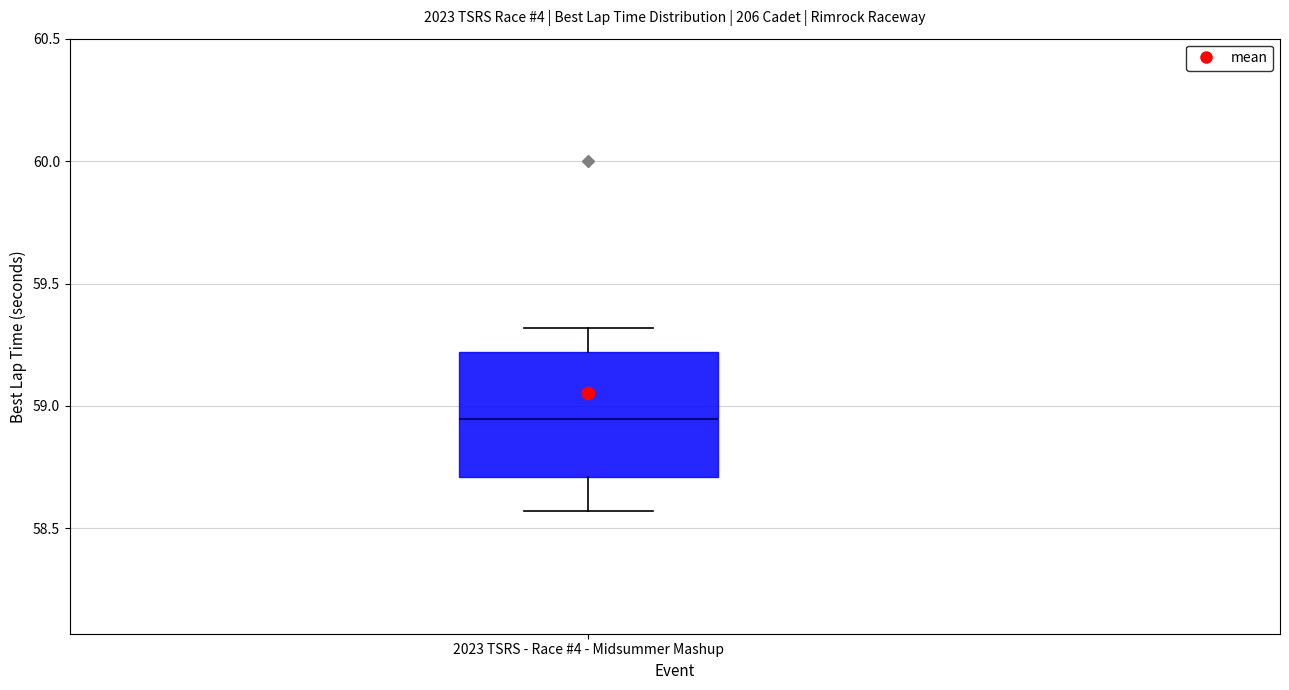

Transcribe this box plot: give where the median line is, the range the box spans, and where the two whiskers end, as read against the y-axis. The values are not printed on the chart, so give them approximately, as read against the axis.

median 58.95, box 58.70 to 59.20, whiskers 58.55 to 59.30